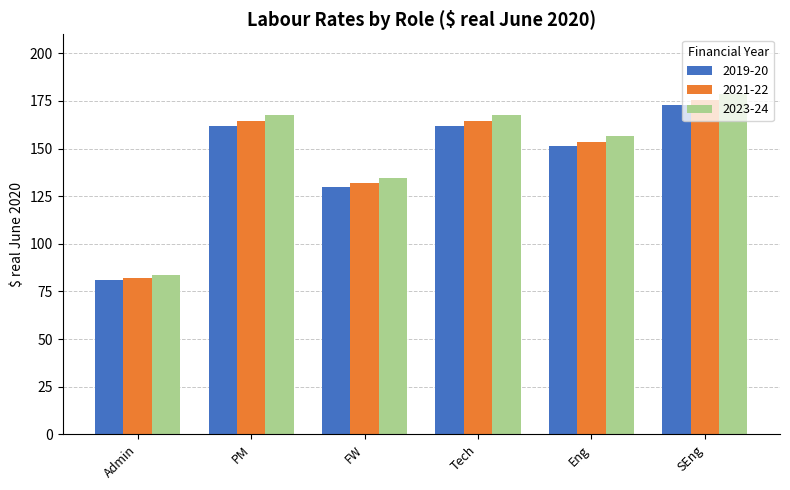

What is the minimum value for 2023-24?

83.8